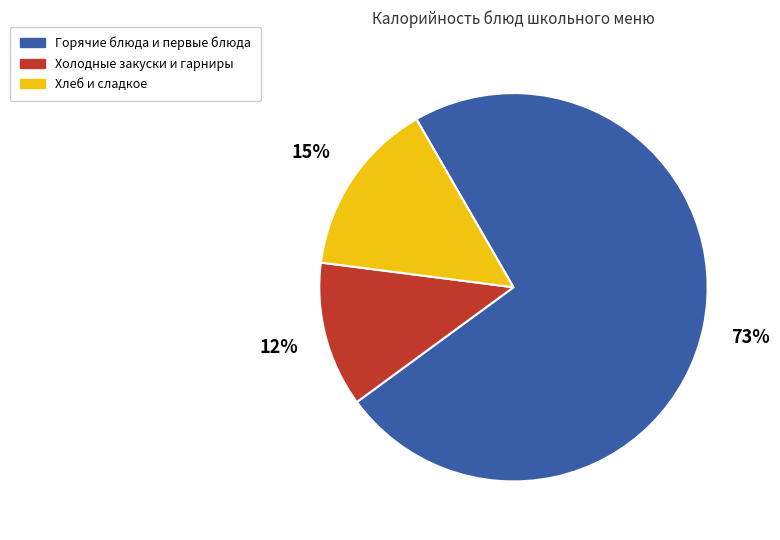

To the nearest percent, what is the average slice percentage?

33%